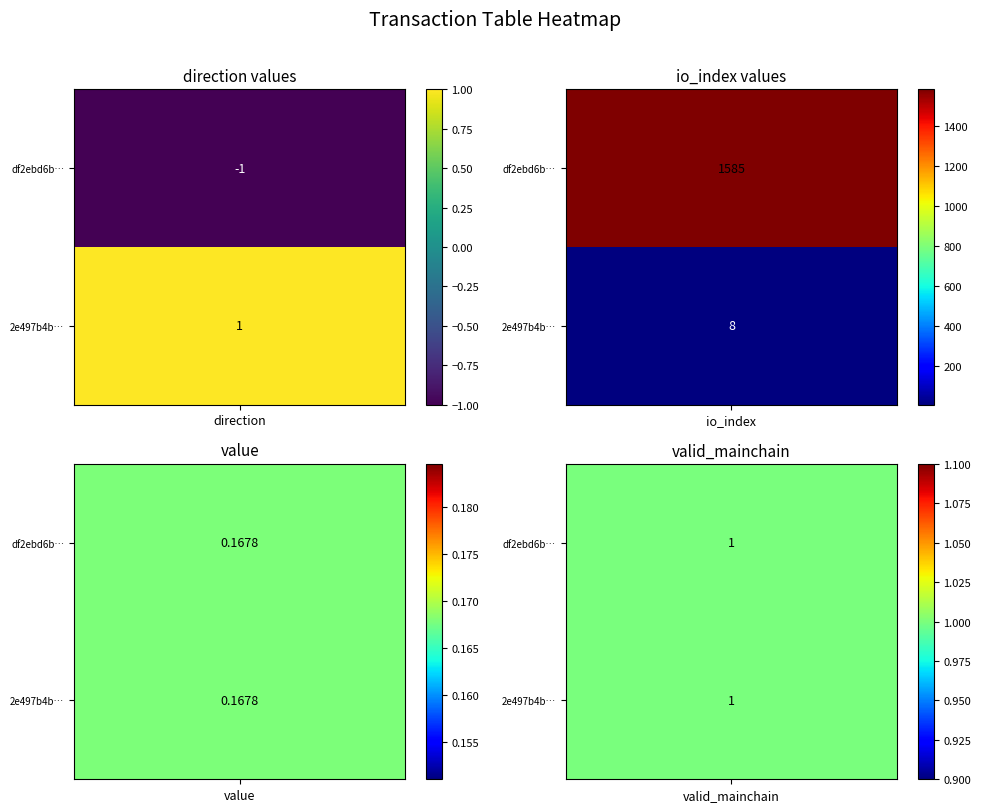

How many values in df2ebd6b3e4465fe91ad62d237dceb4d08d7f87 are below zero?

1